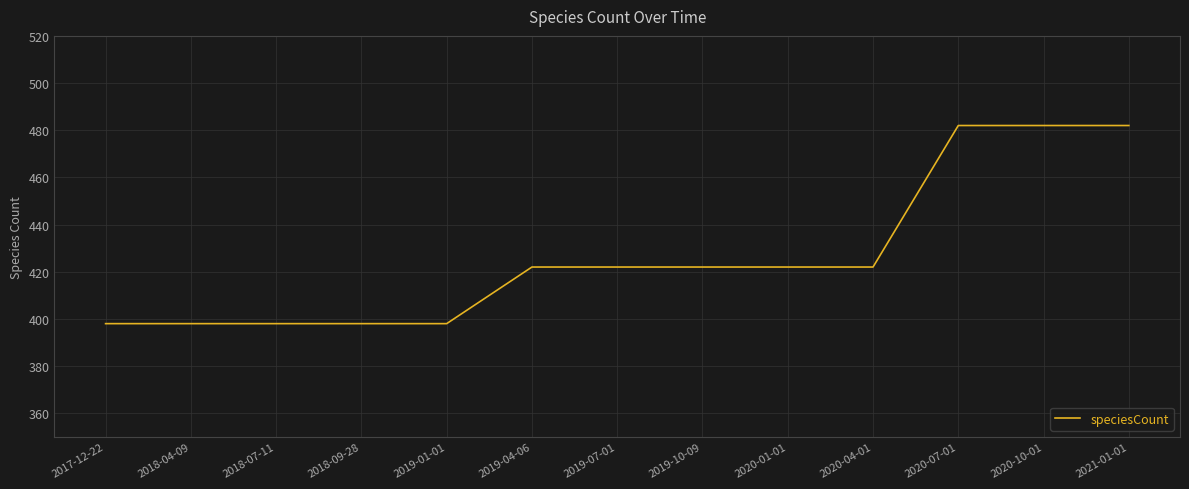

What is the change in value from 2019-01-01 to 2019-10-09?

+24